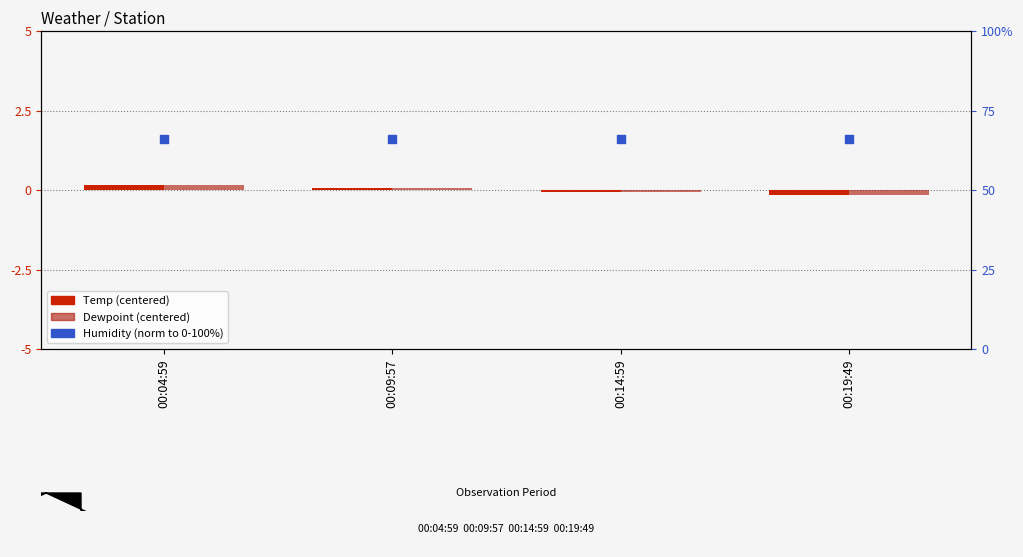

At which category is the sum across all series the highest?

00:04:59